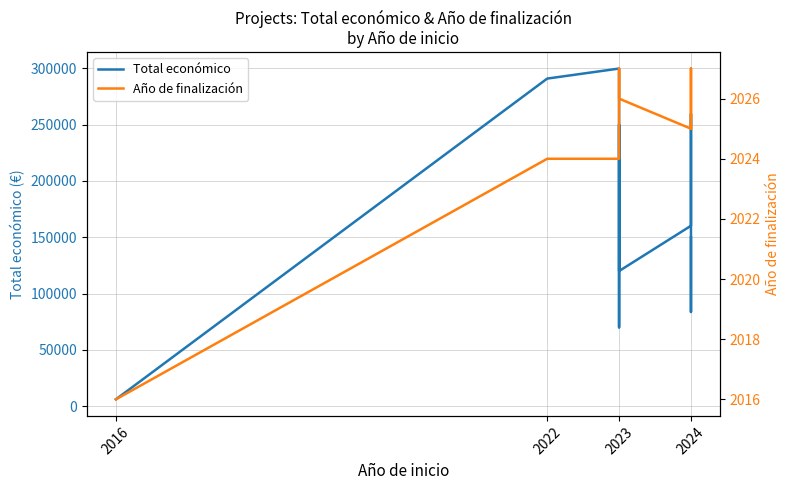

What is the minimum value for Total económico?

6000